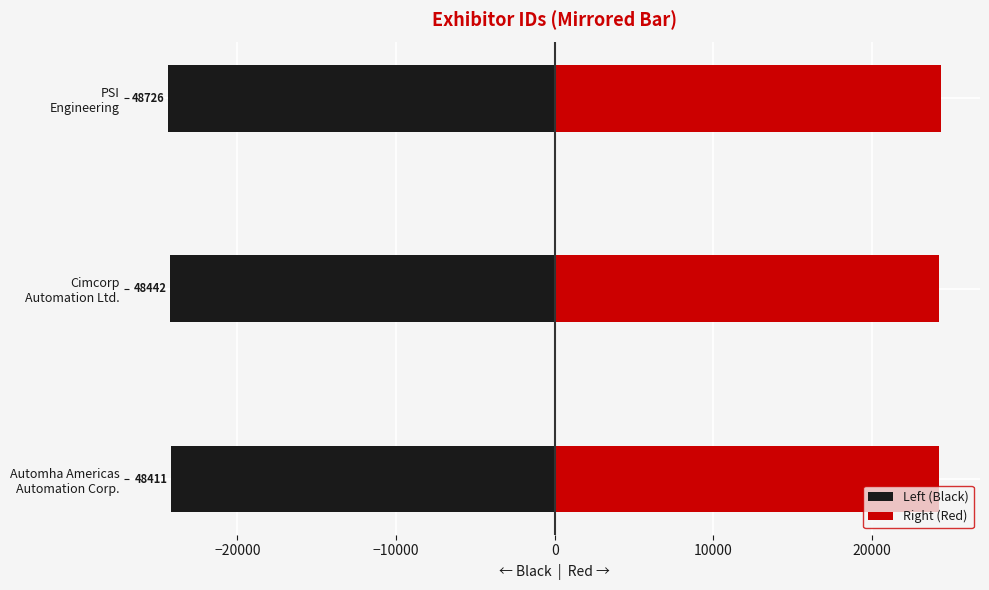

What is the sum of the Left (Black) values at Automha Americas Automation Corp. and Cimcorp Automation Ltd.?

-48426.5